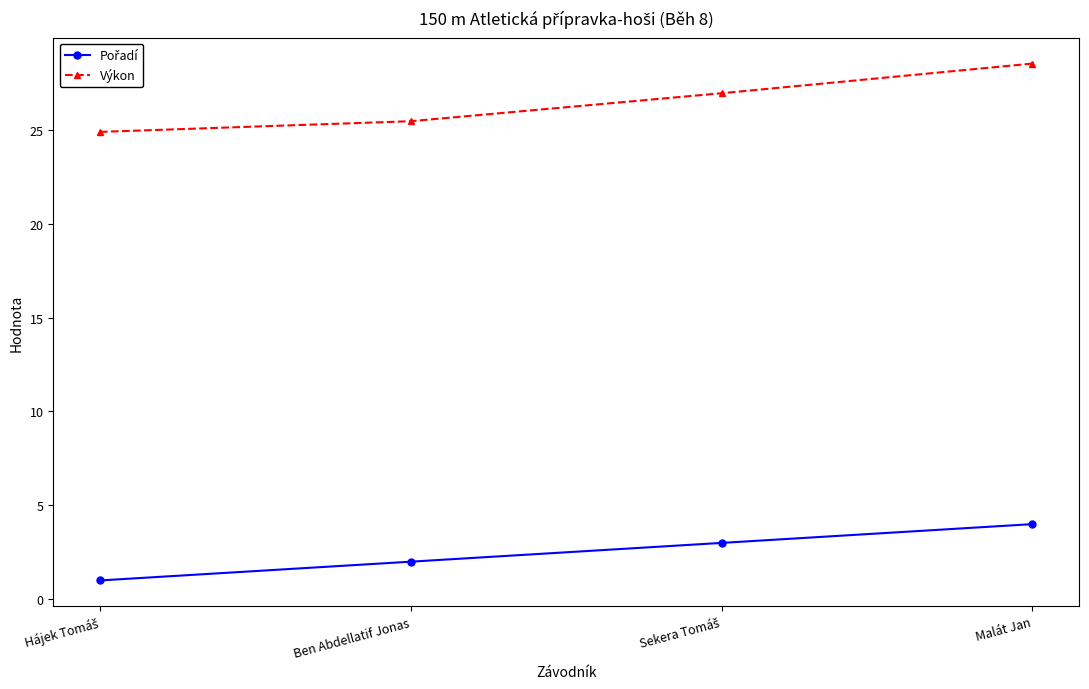

What is the spread (max minus min) of values at Malát Jan?

24.5